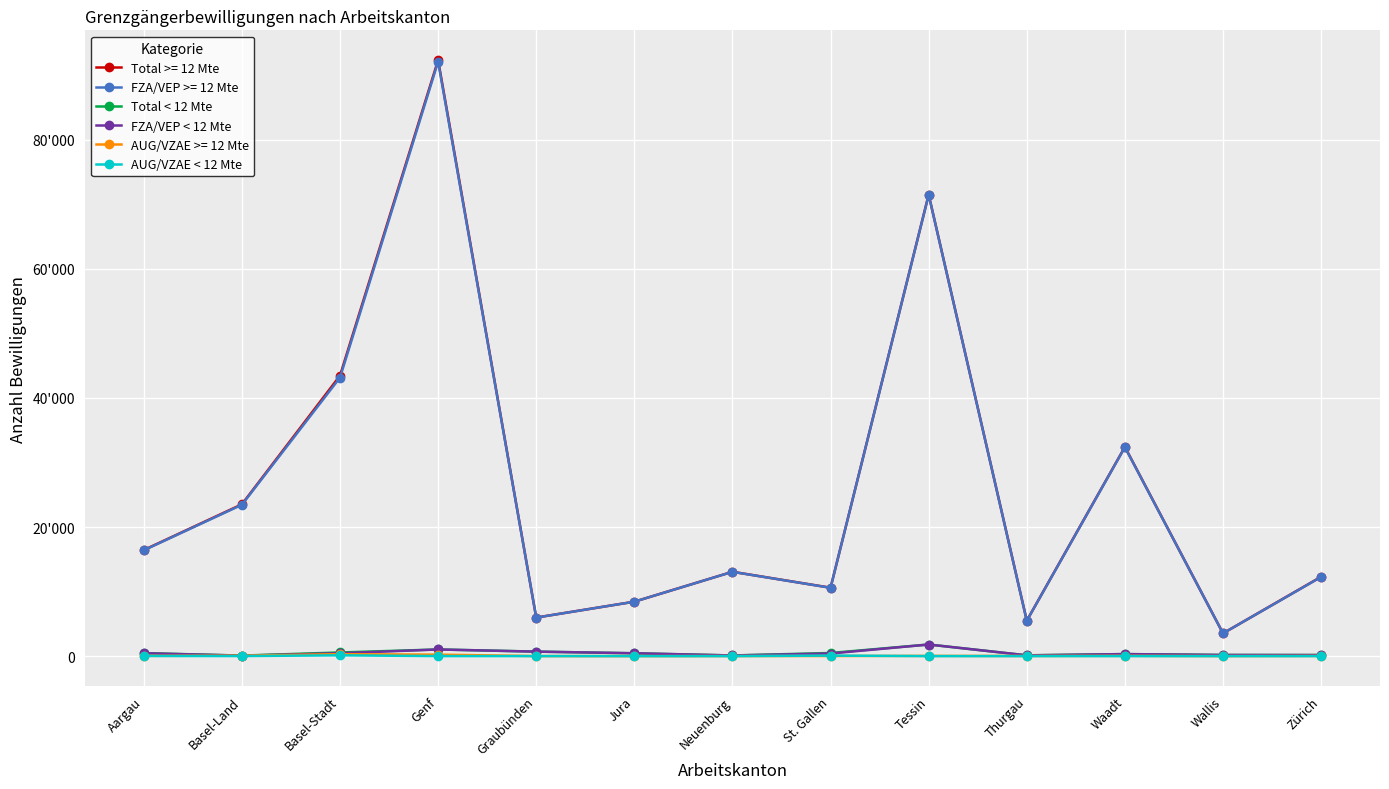

What are all the series names shown in the legend?

Total >= 12 Mte, FZA/VEP >= 12 Mte, Total < 12 Mte, FZA/VEP < 12 Mte, AUG/VZAE >= 12 Mte, AUG/VZAE < 12 Mte